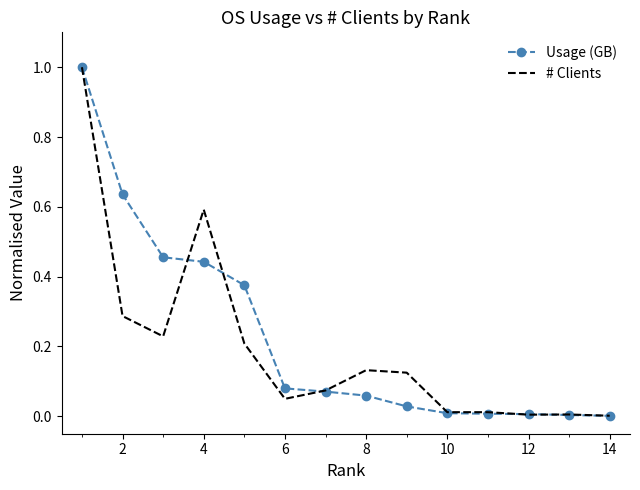

What is the sum of all # Clients values?

2.7